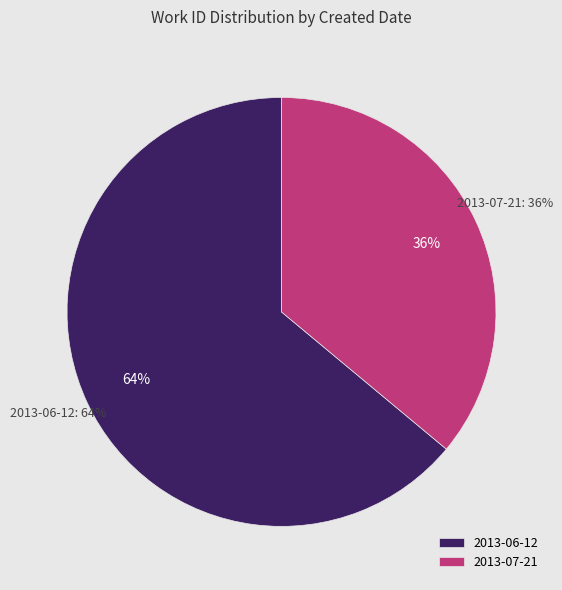

What is the majority slice?

2013-06-12